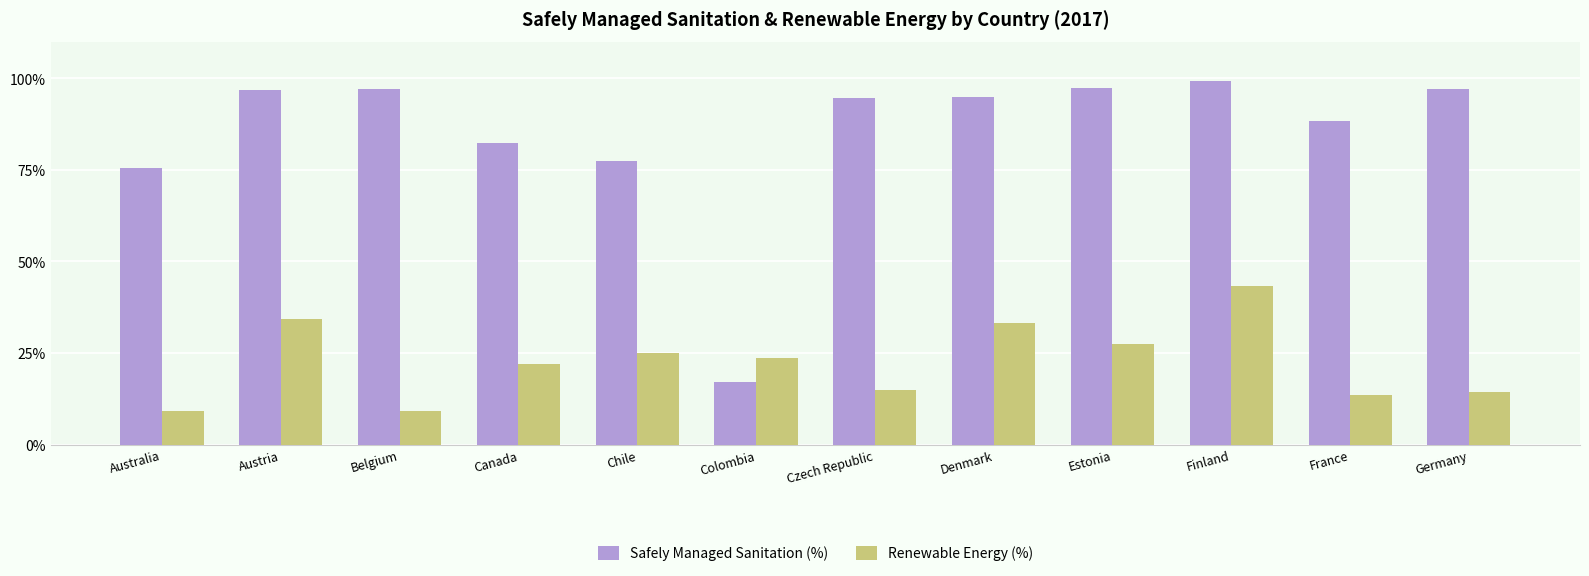

What are all the series names shown in the legend?

Safely Managed Sanitation (%), Renewable Energy (%)